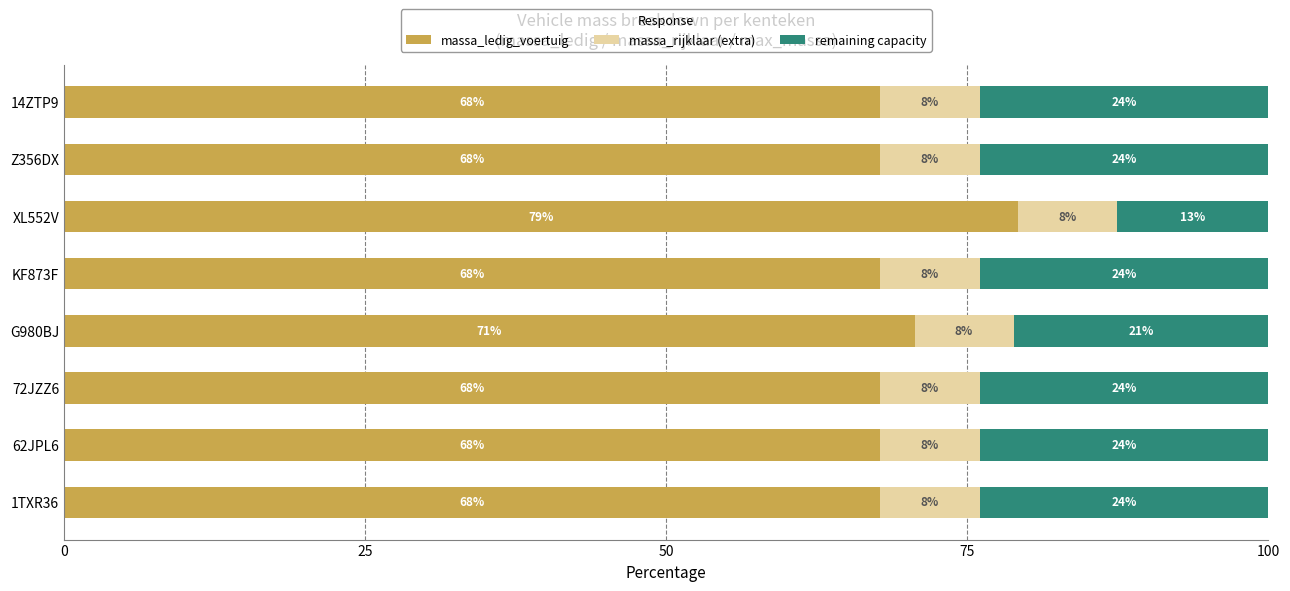

What is the sum of all massa_ledig_voertuig values?

556.4